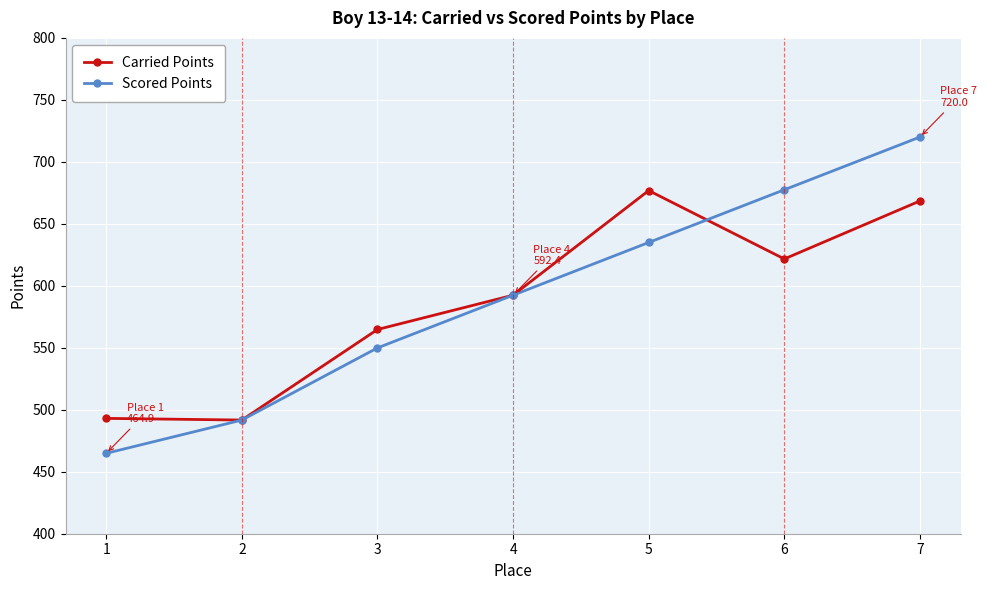

List the series in order of their peak value, lowest first.

Carried Points, Scored Points